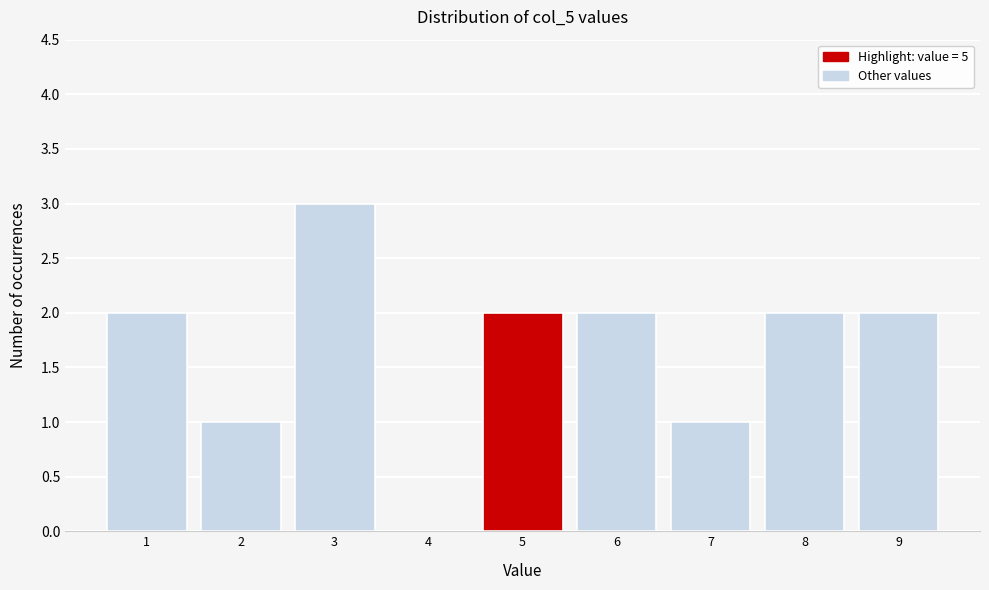

Over which range of the x-axis is the bar tallest?

2.5 to 3.5